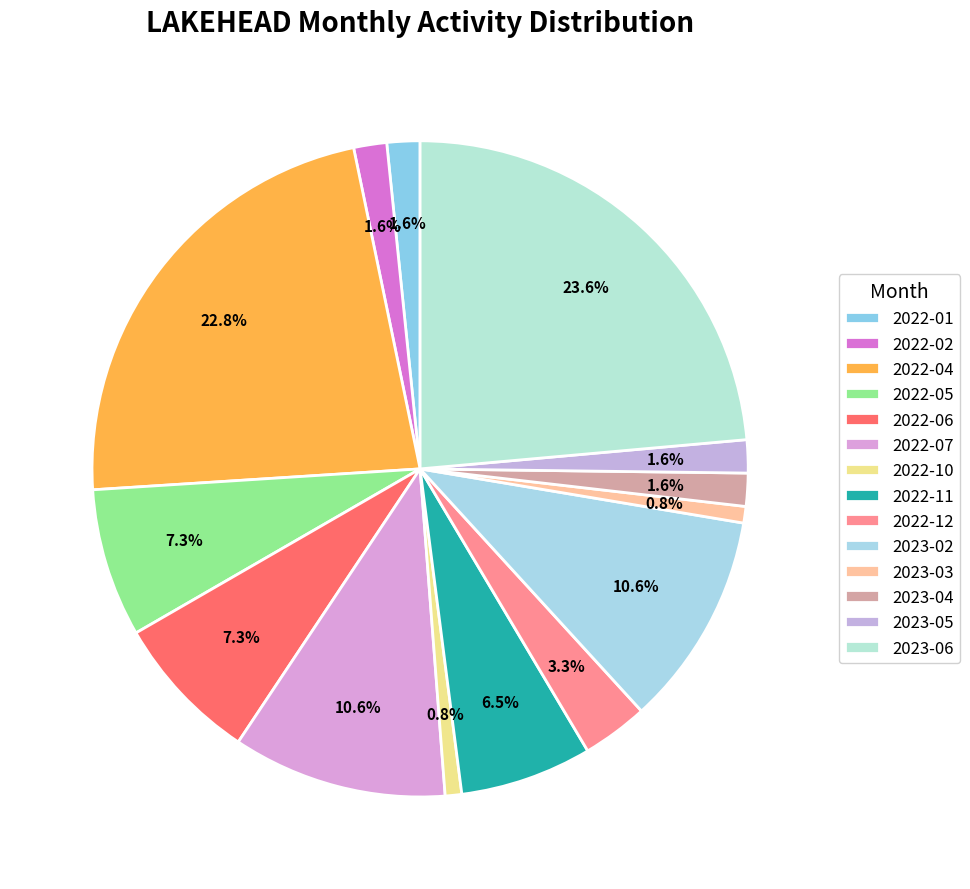

What portion of the pie excludes 2022-10?

99.2%